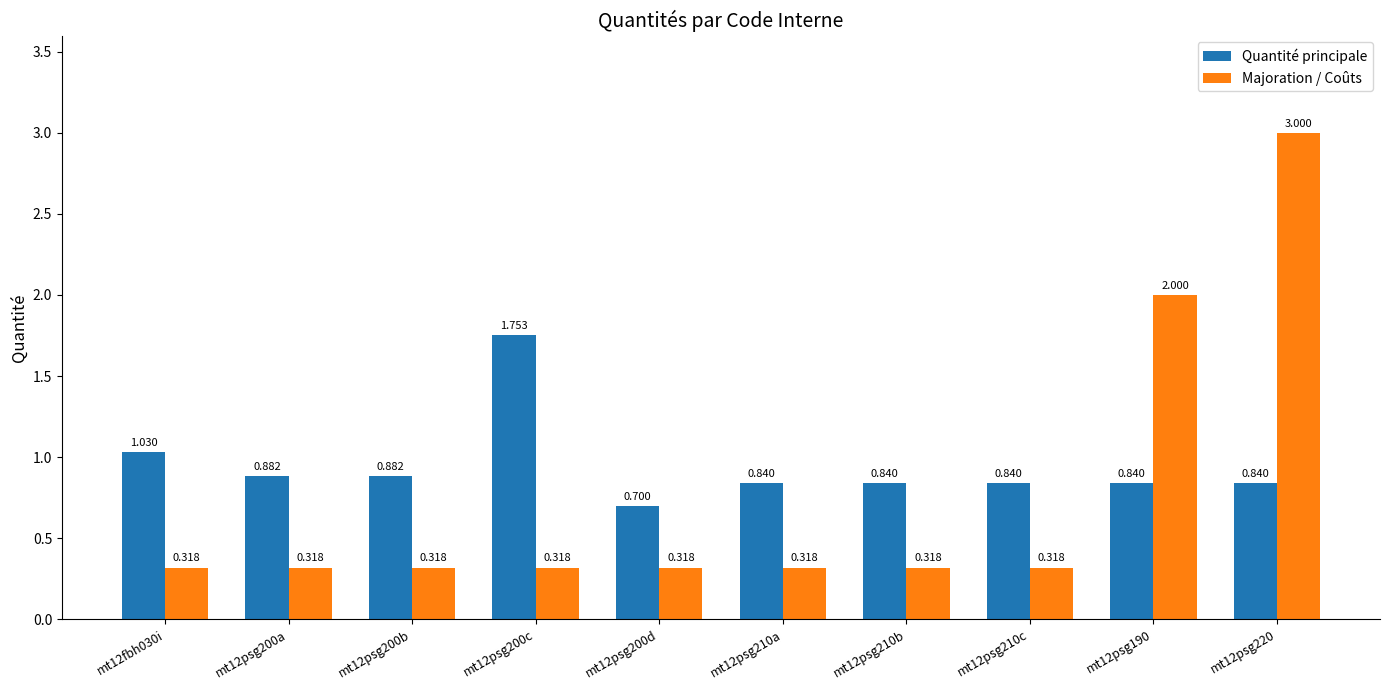

What is the maximum value shown in the chart?

3.0